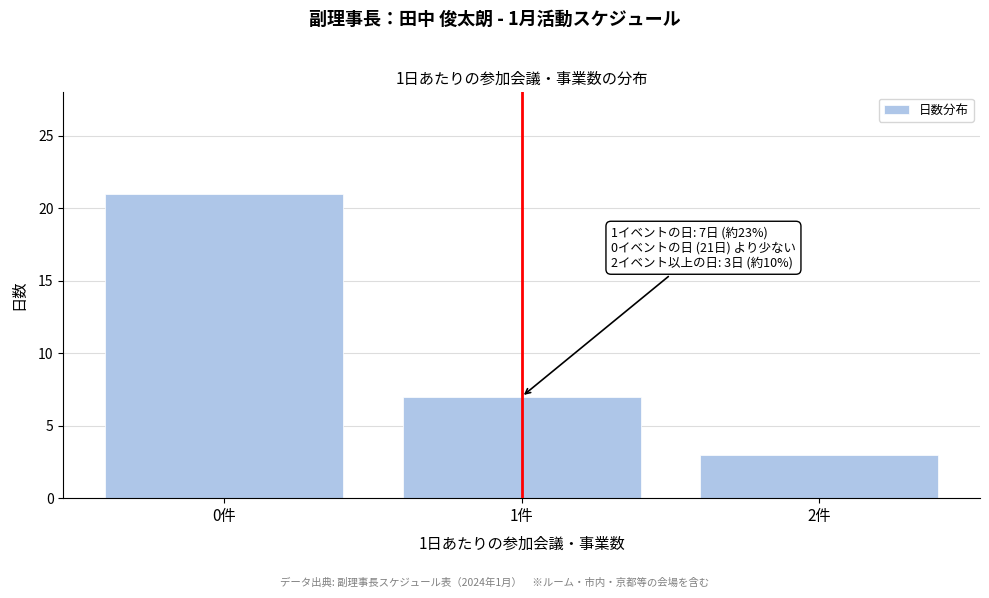

Reading left to right, transcribe all the data shown in this chart.

0件=21	1件=7	2件=3